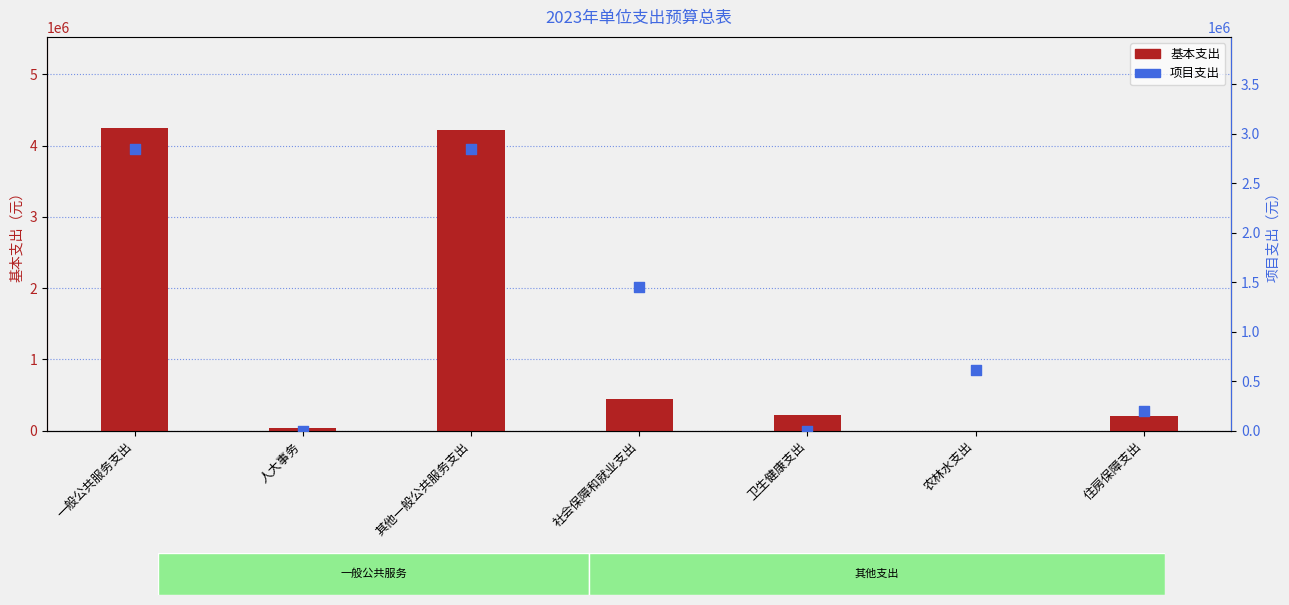

What are all the series names shown in the legend?

基本支出, 项目支出